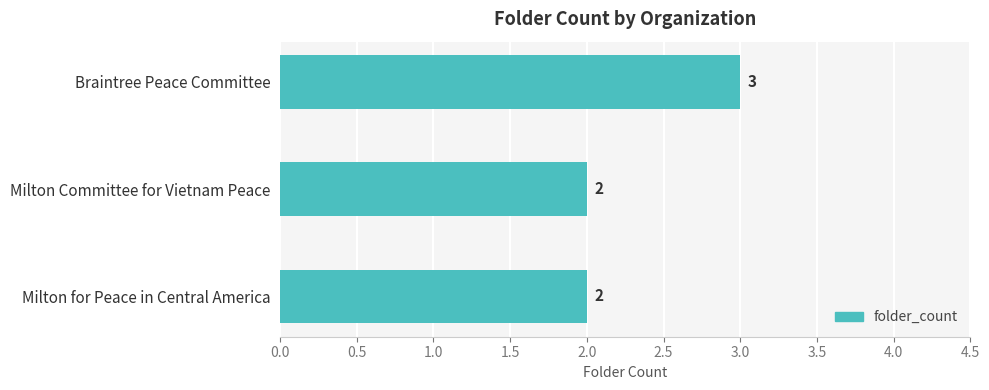

Reading top to bottom, transcribe all the data shown in this chart.

Braintree Peace Committee=3	Milton Committee for Vietnam Peace=2	Milton for Peace in Central America=2